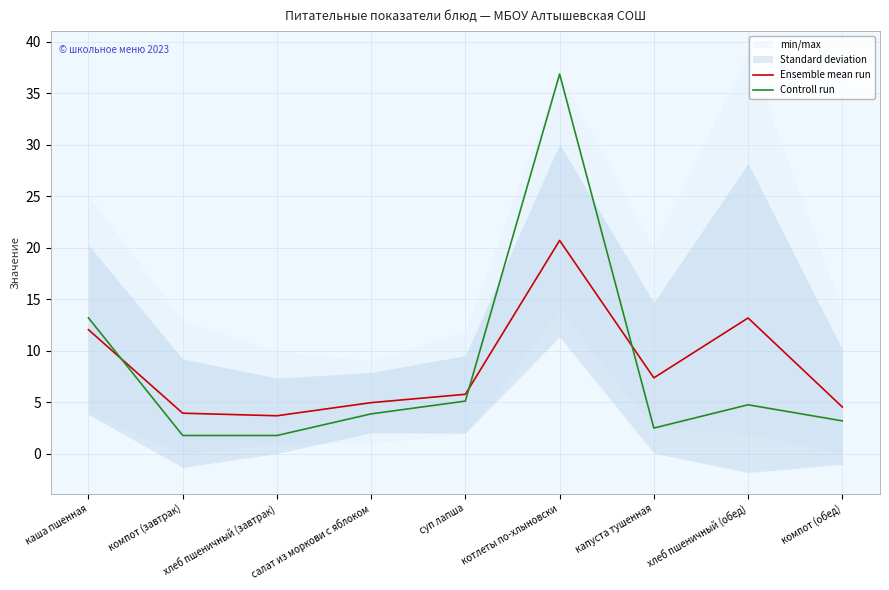

Which series ends up on top after the final intersection of Ensemble mean run and Controll run?

Ensemble mean run